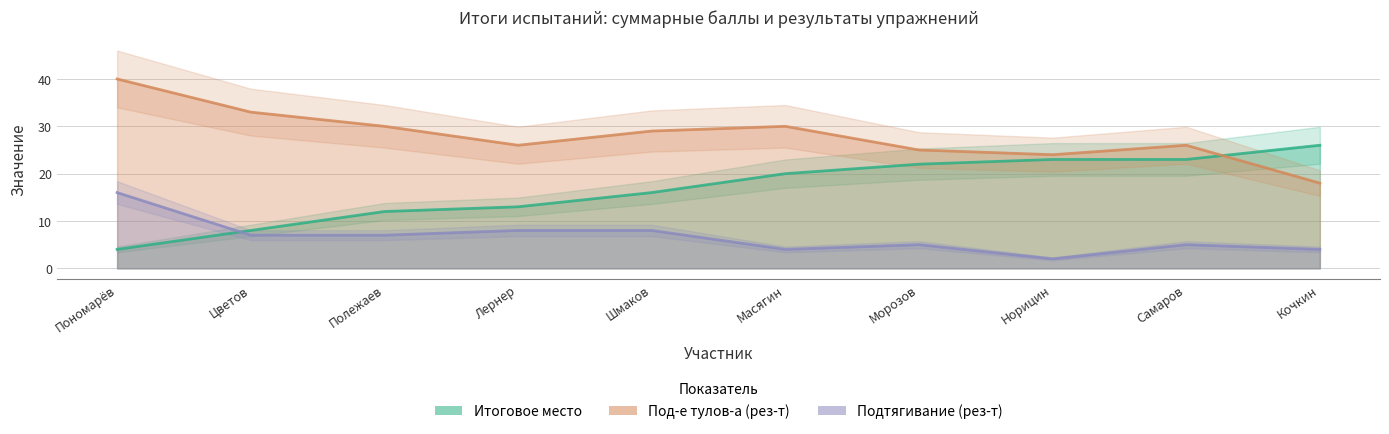

Is this an area chart (filled region under the line)?

No